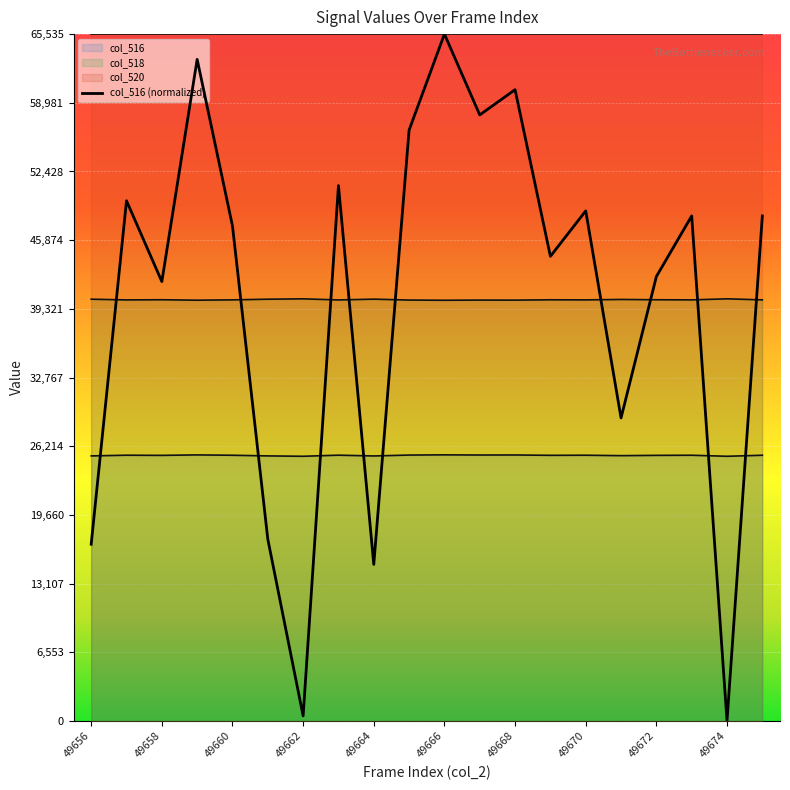

What is the sum of all col_516 values?

506787